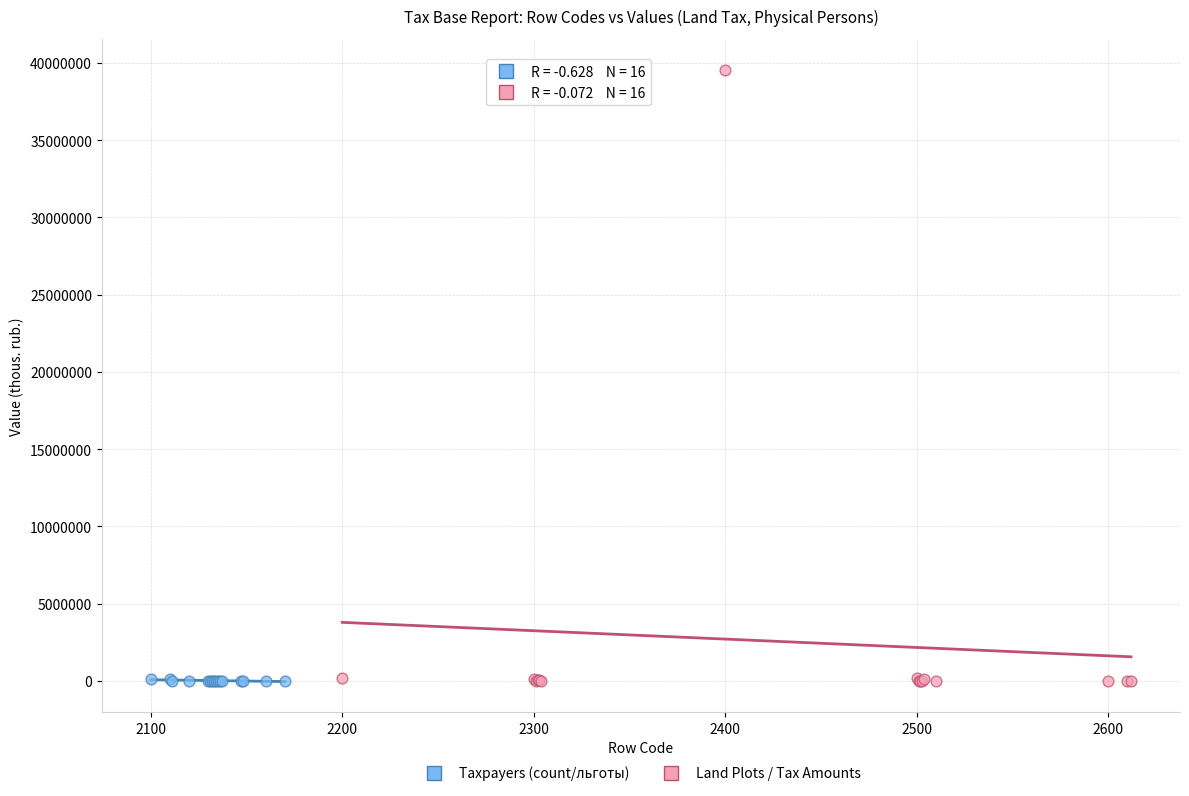

Which series reaches the maximum Y coordinate?

Land Plots / Tax Amounts